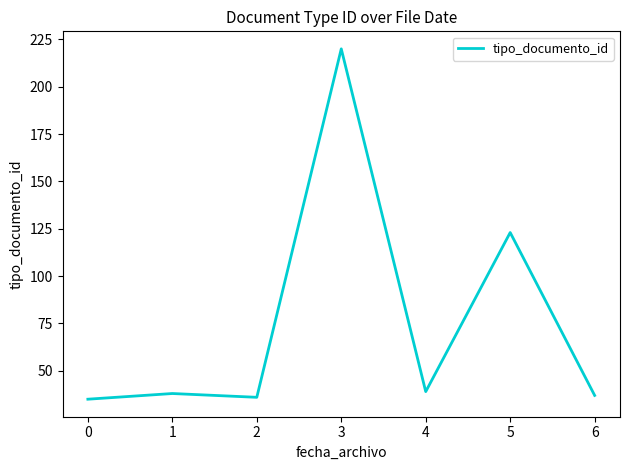

True or false: the data has more than 1 interior local peaks.

True